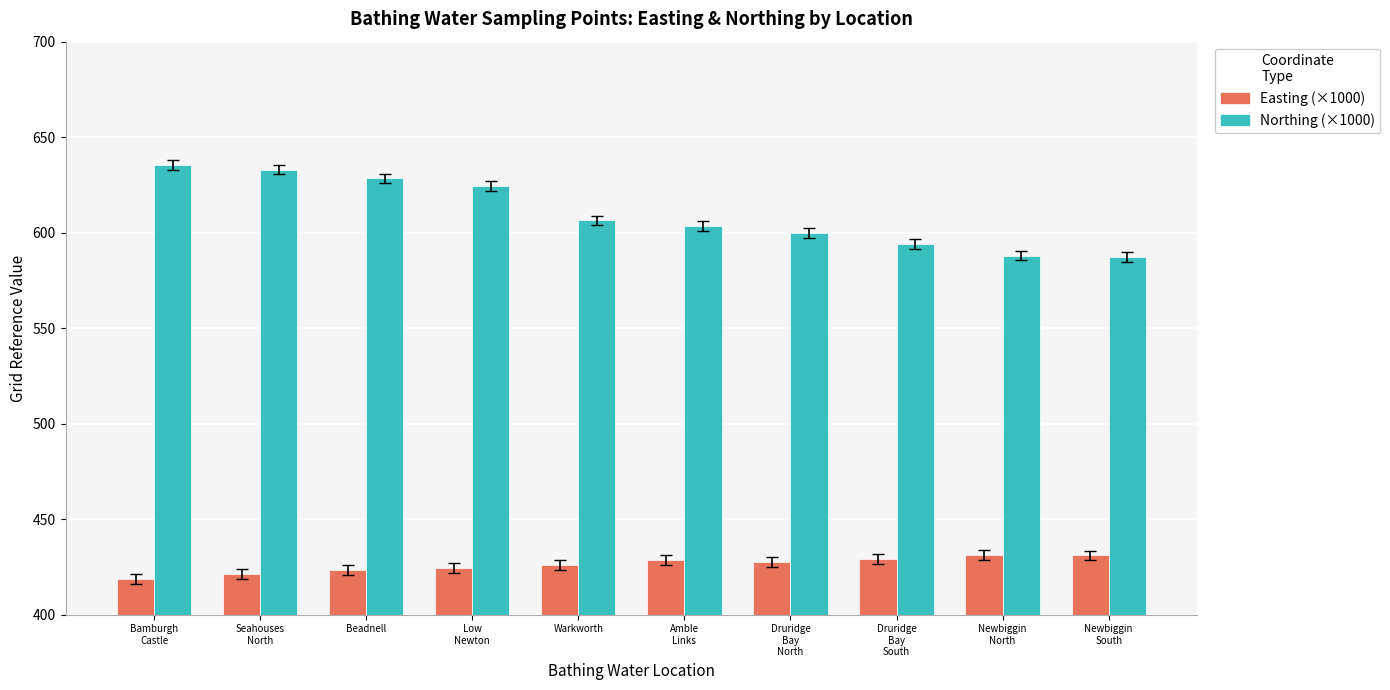

Rank the series by their maximum value, from lowest to highest.

Easting (×1000), Northing (×1000)